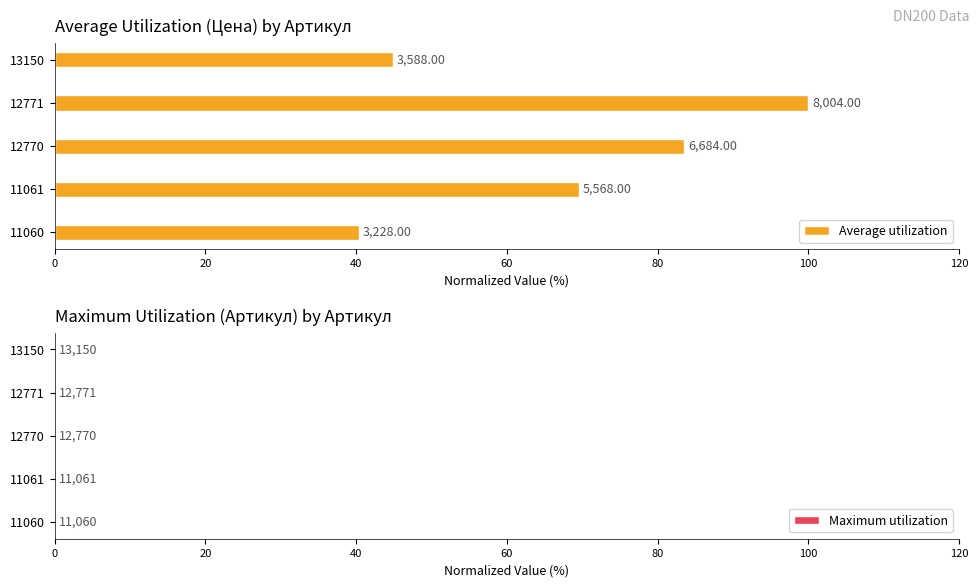

The Average utilization series shows 62.4 at 13150. True or false?

False